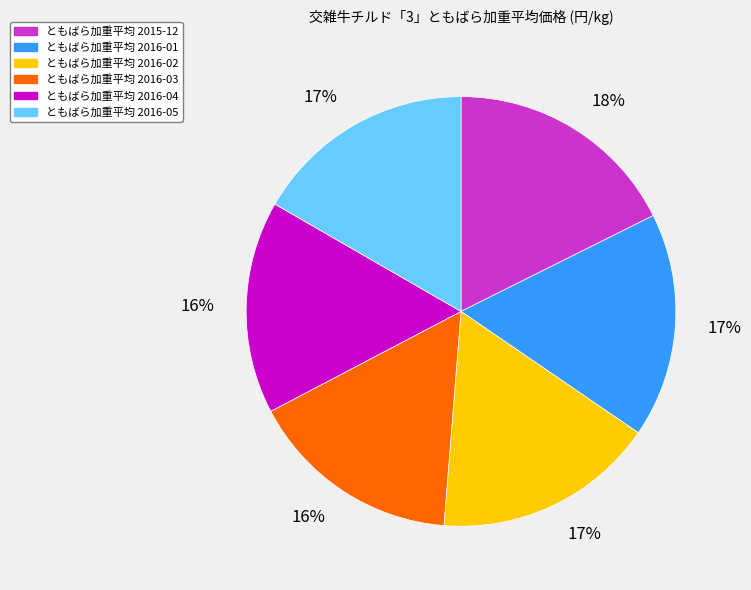

To the nearest percent, what is the difference between the largest and smallest slice percentages?

2%